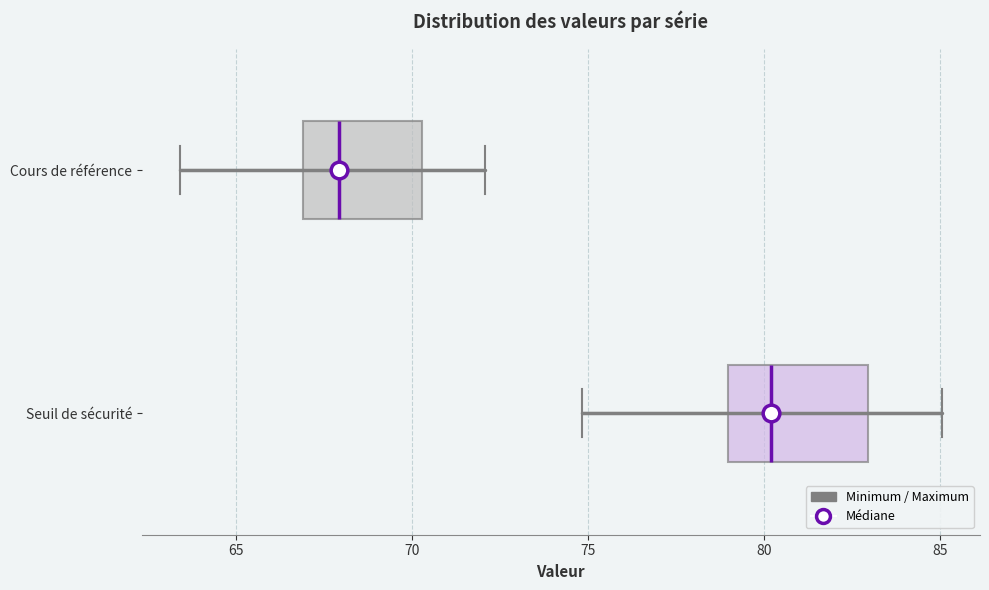

Reading bottom to top, transcribe this box plot: for each box, give where its median line is, the range the box spans, and where its two whiskers end, as read against the x-axis. The values are not printed on the chart, so give them approximately, as read against the axis.

Seuil de sécurité: median 80.0, box 79.0 to 83.0, whiskers 75.0 to 85.0
Cours de référence: median 68.0, box 67.0 to 70.5, whiskers 63.5 to 72.0